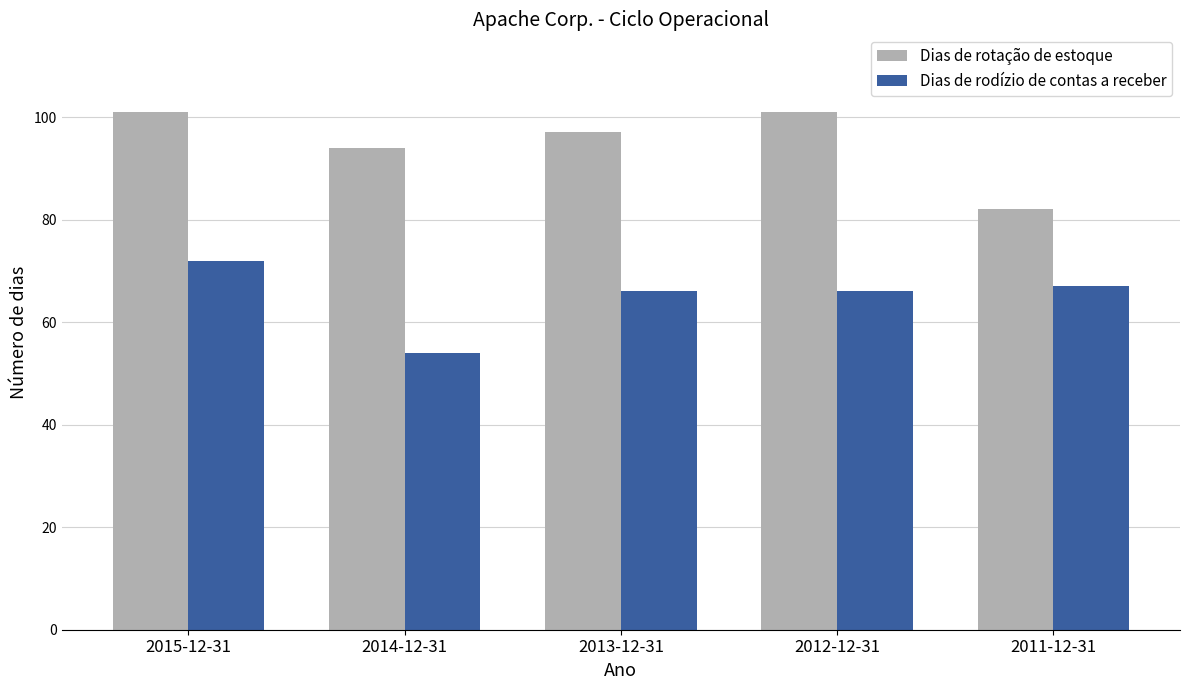

What is the difference between the highest and lowest values at 2012-12-31?

35